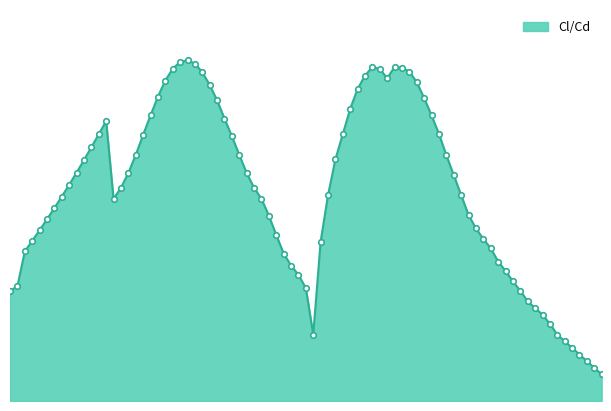

What is the label of the 26th point from the left?

-19.5